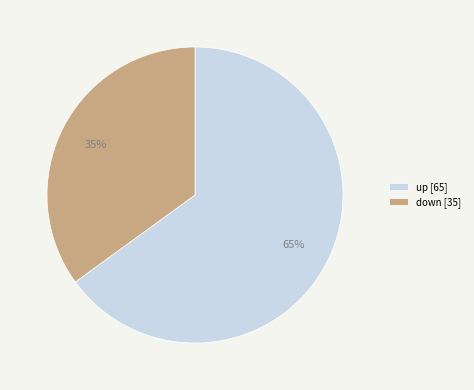

To the nearest percent, what portion does up represent?

65%